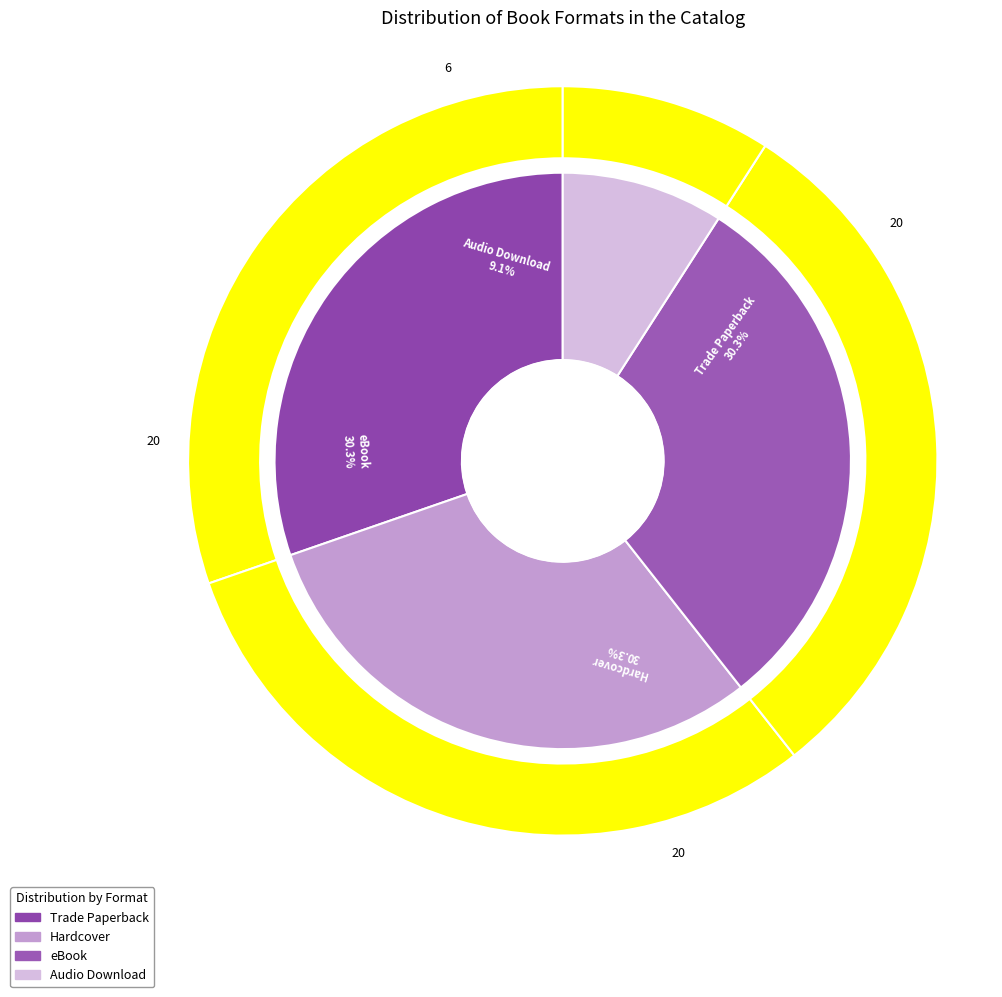

Is it true that Audio Download is 9% of the pie?

True